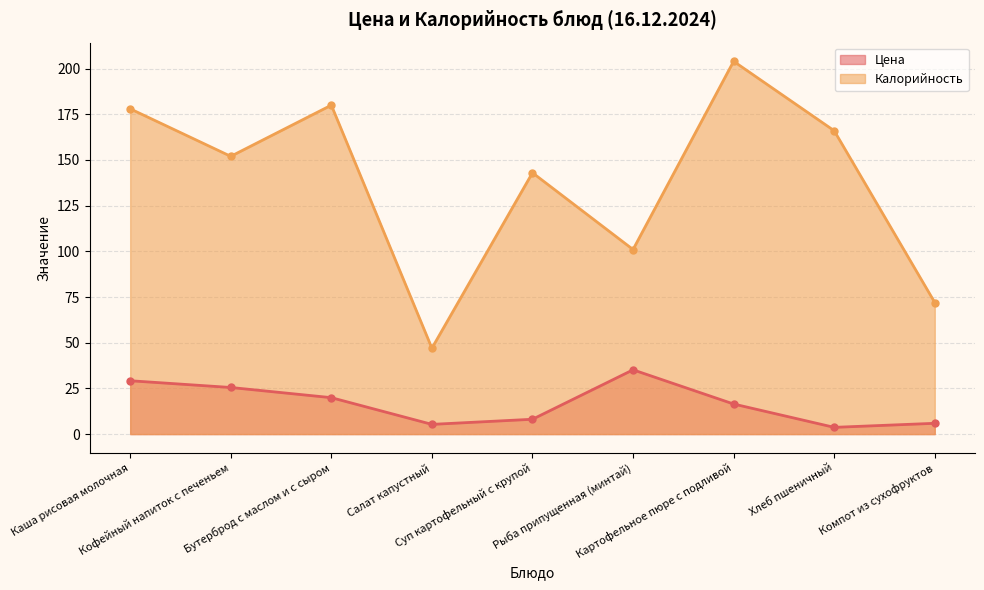

True or false: Цена has a value of 26.0 at Картофельное пюре с подливой.

False